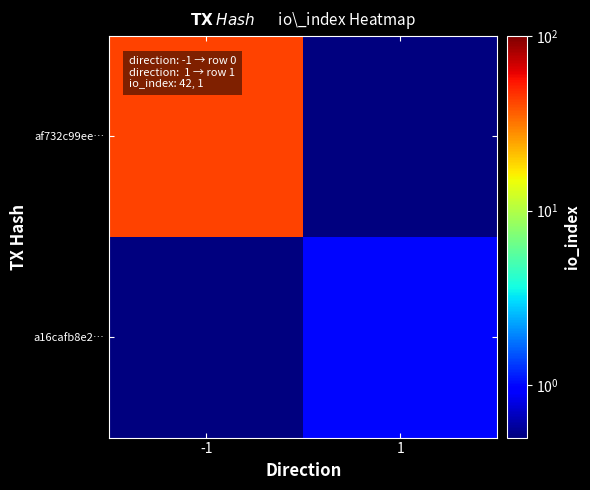

Reading left to right, transcribe all the data shown in this chart.

af732c99ee…: -1=42.0	1=0.1
a16cafb8e2…: -1=0.1	1=1.0